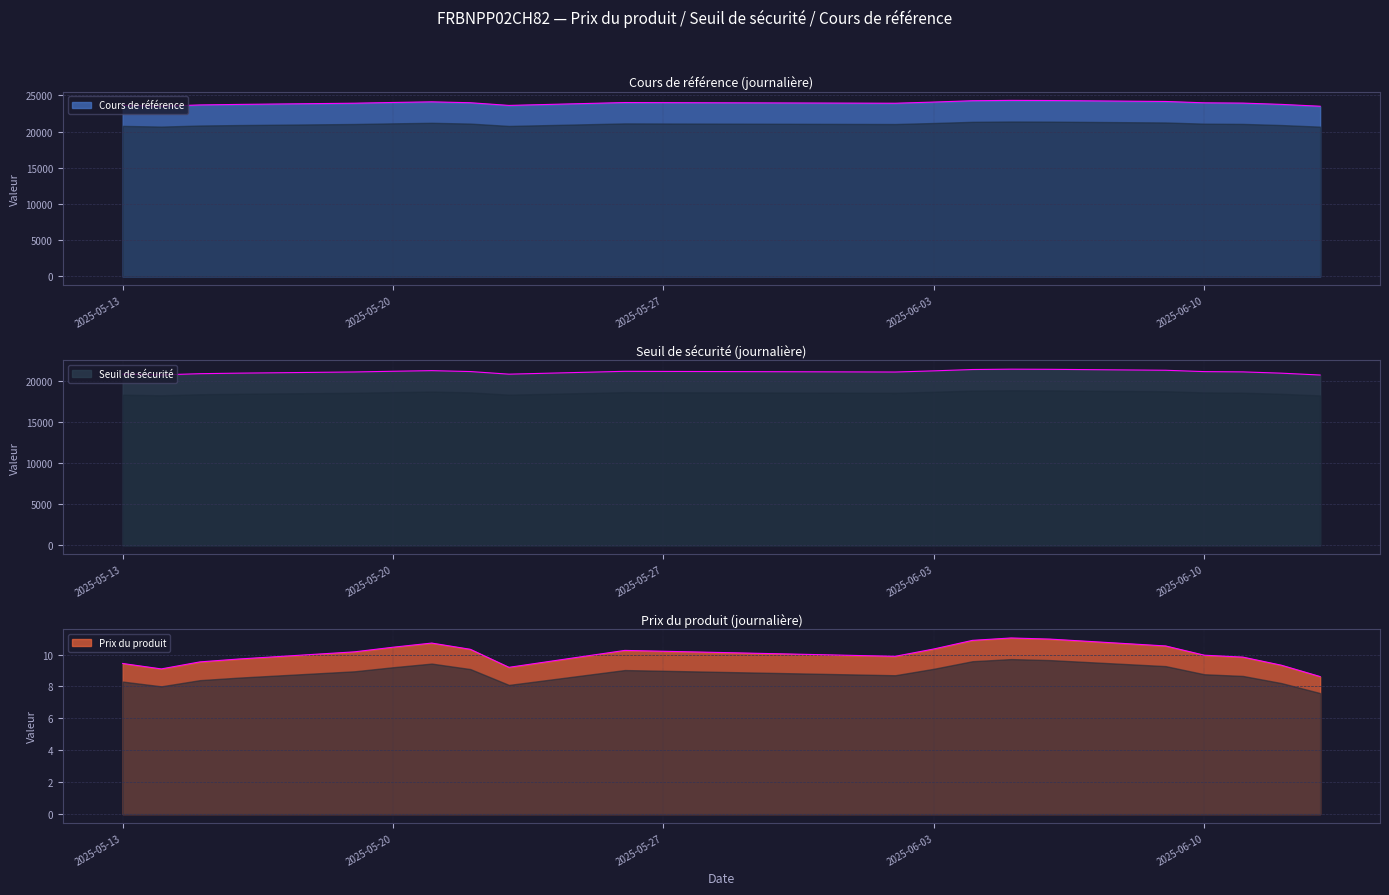

How many categories are shown in the chart?

20